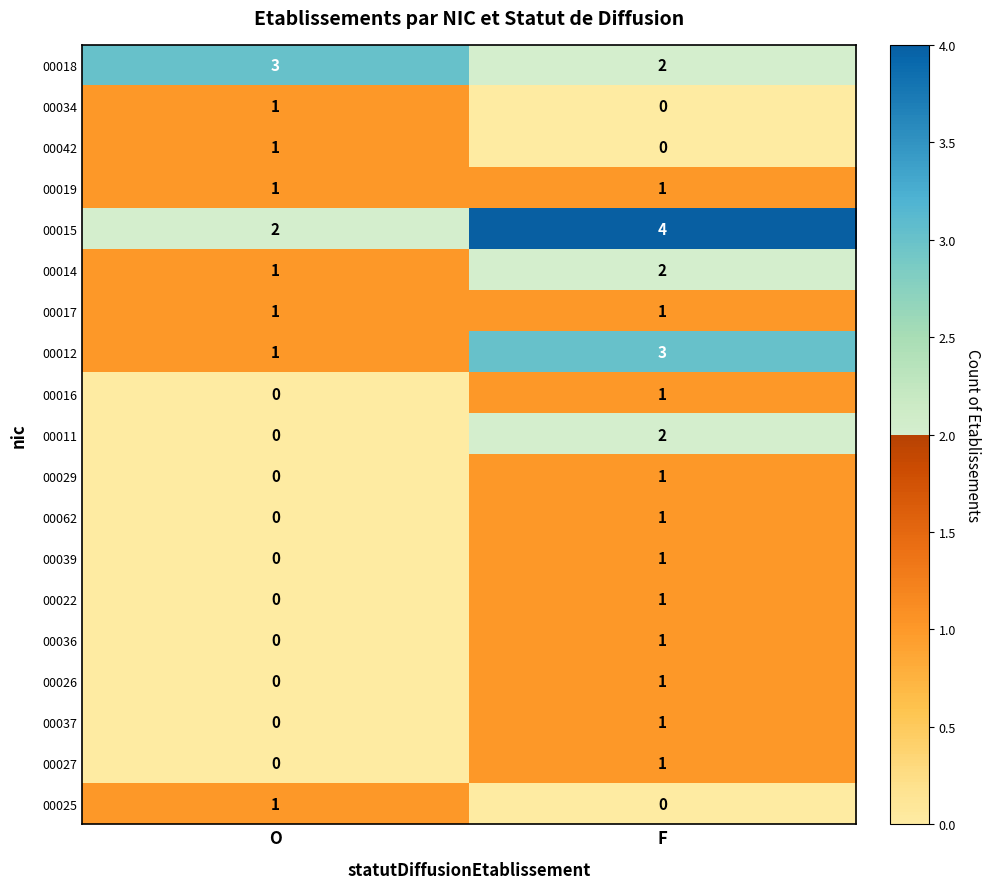

True or false: 00036 has a value of 0 at O.

True